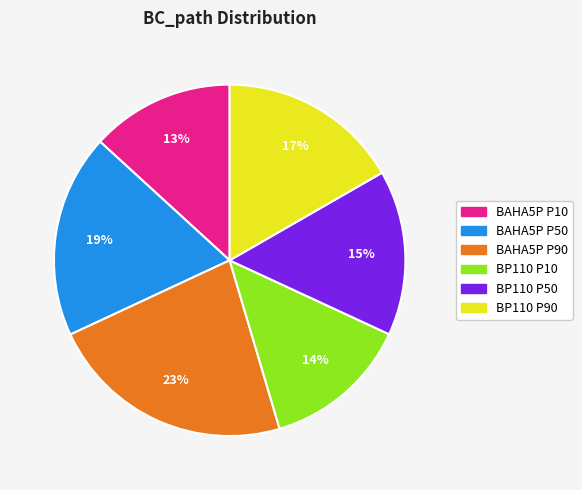

To the nearest percent, what percentage of the pie is BAHA5P P10?

13%